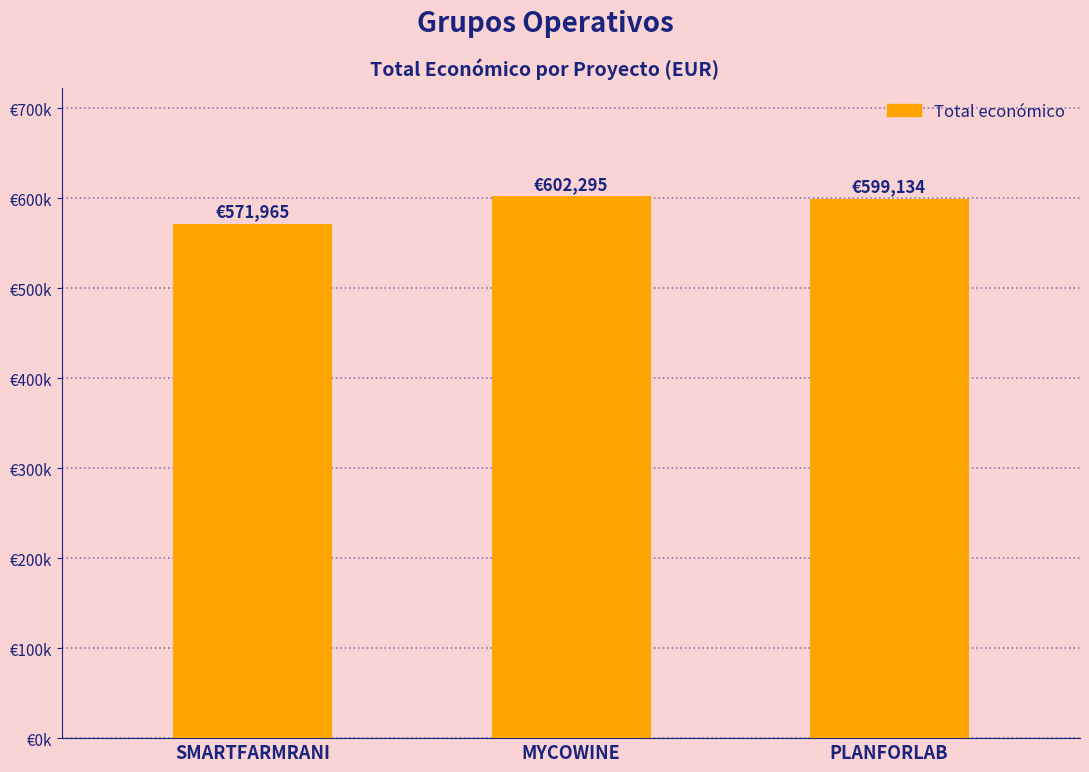

Does the chart contain any negative values?

No